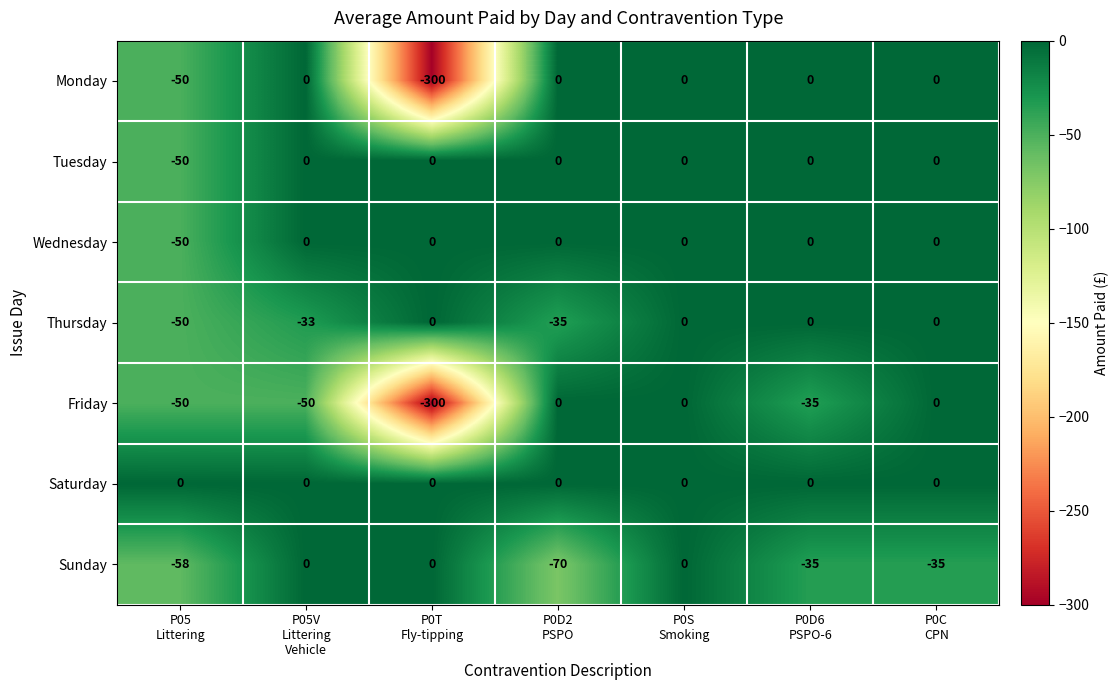

Which series has the largest total across all categories?

Saturday